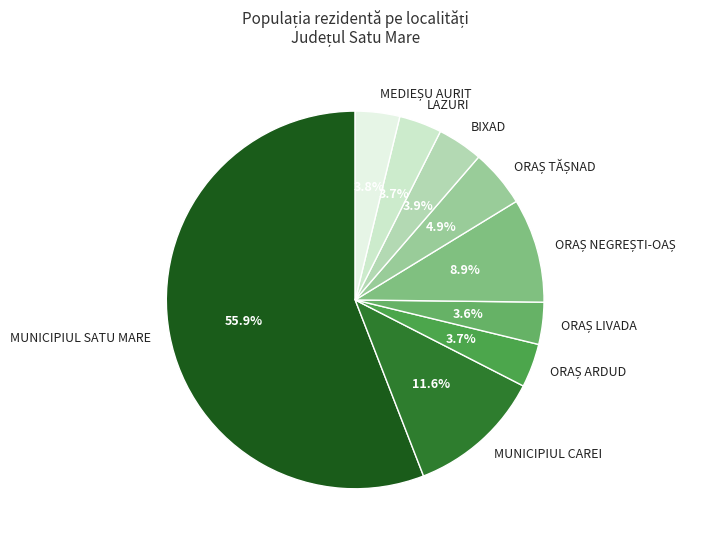

What is the largest slice in the pie chart?

MUNICIPIUL SATU MARE